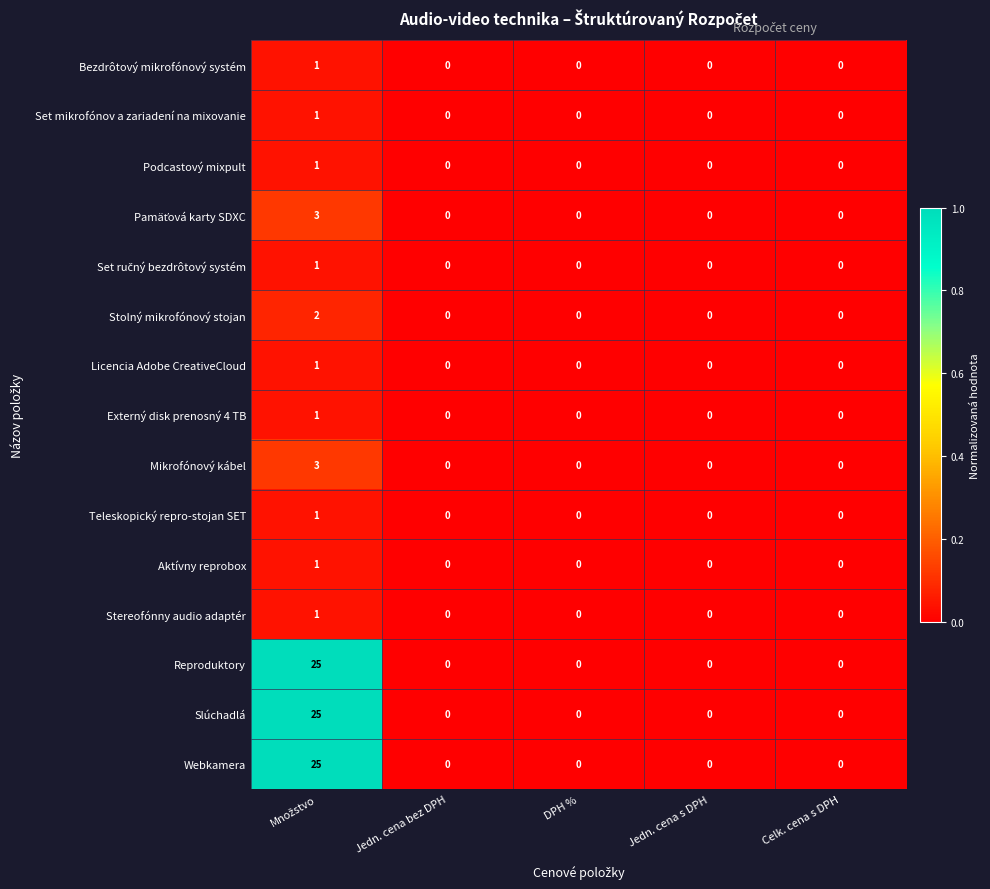

The value of Licencia Adobe CreativeCloud at Celk. cena s DPH is 0. True or false?

True